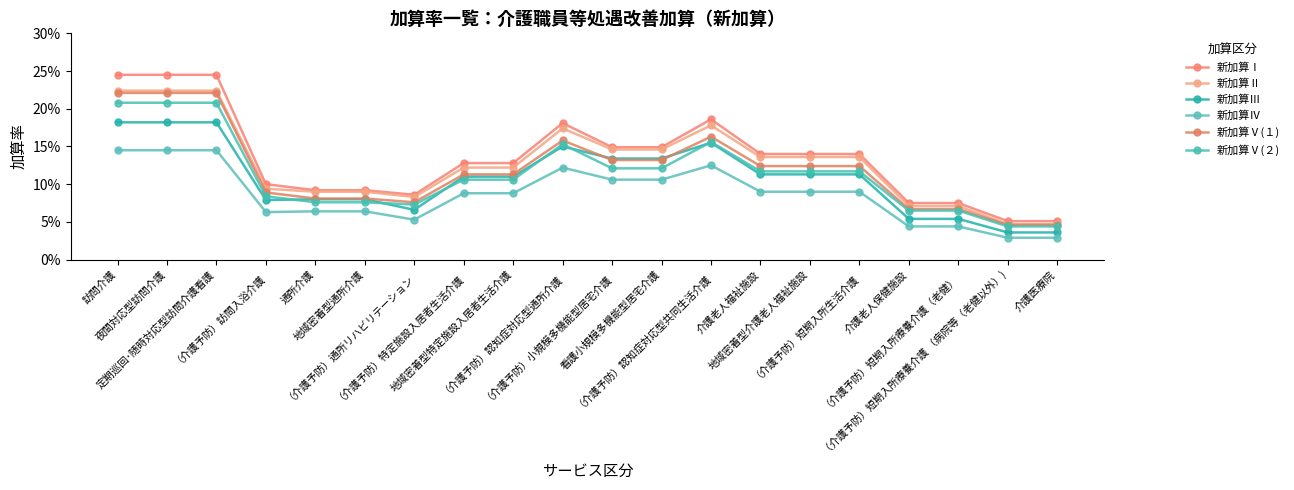

True or false: 新加算Ⅱ has more than 2 points higher than both neighbors.

False